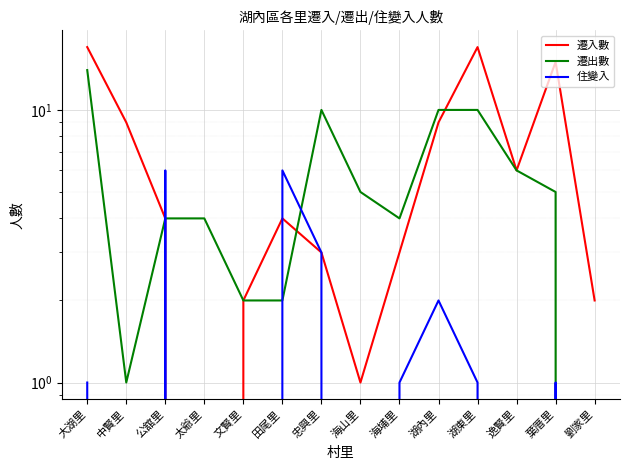

What is the value of the 住變入 point at the 3rd from the left?

6